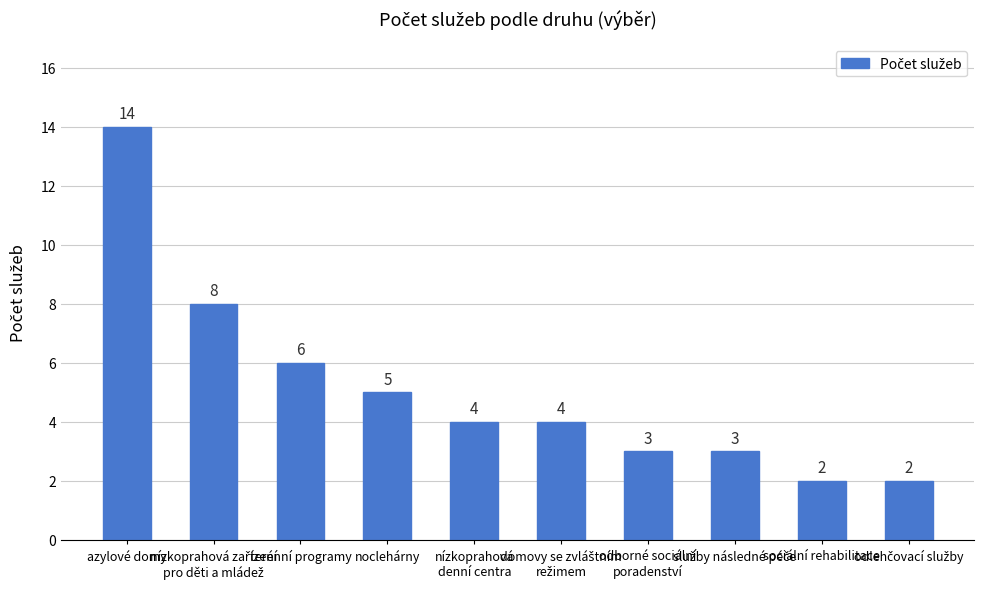

What is the smallest value displayed?

2